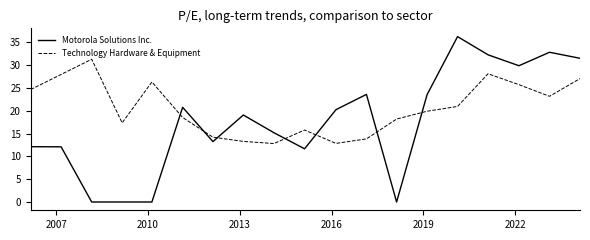

Which series has the largest total across all categories?

Technology Hardware & Equipment